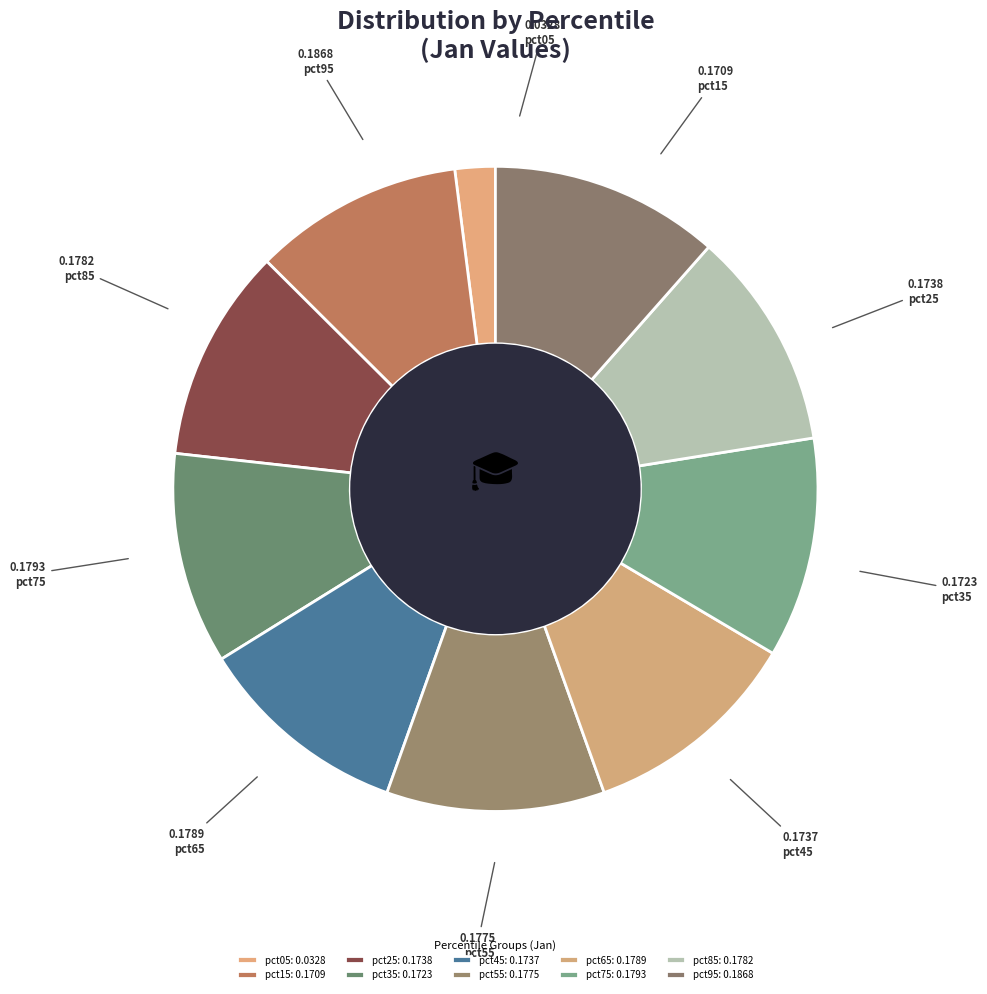

How many slices are in this pie chart?

10